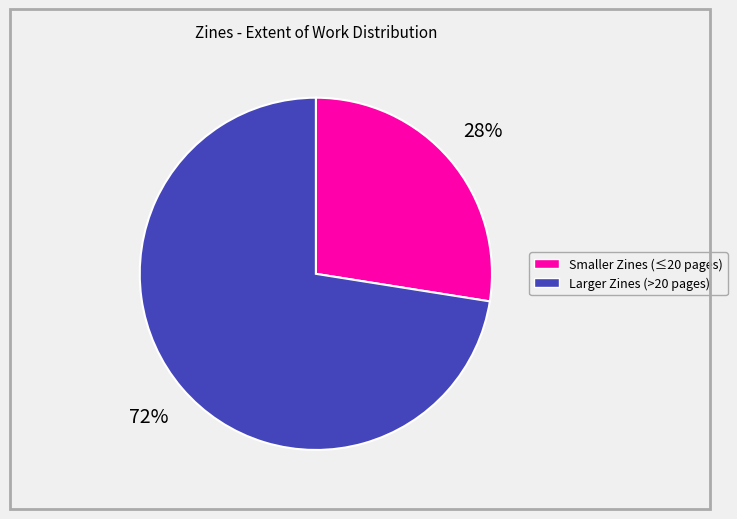

How many slices are in this pie chart?

2